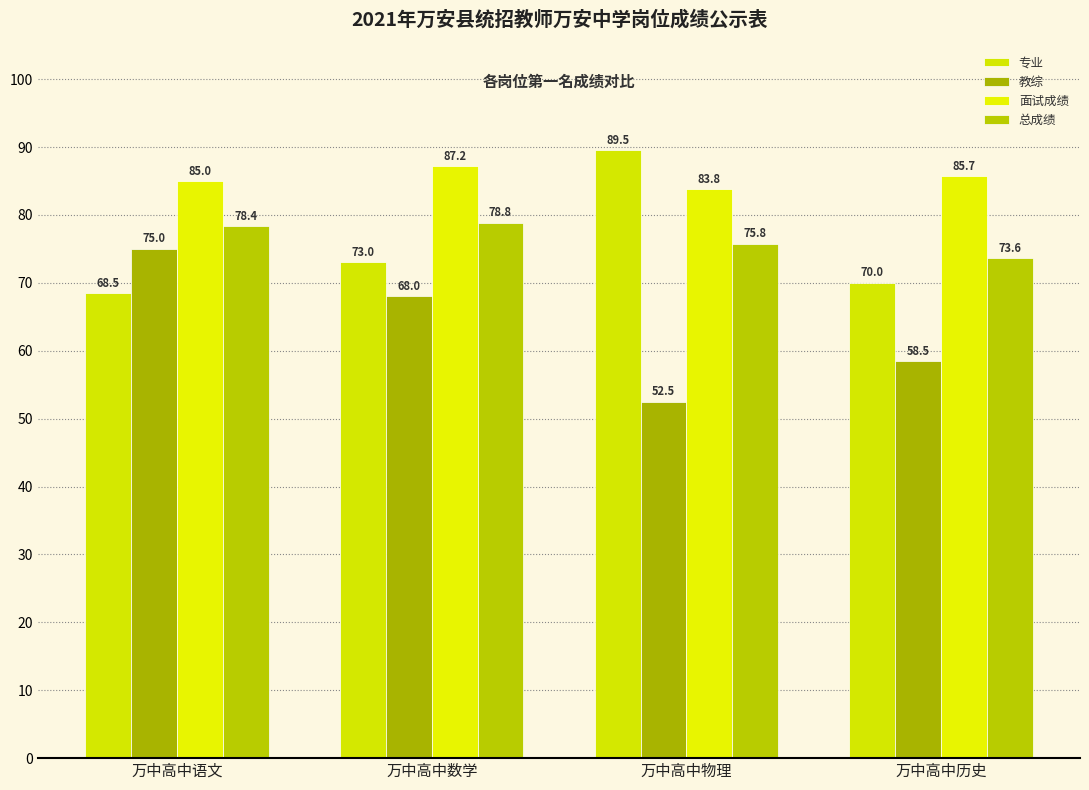

The value of 专业 at 万中高中历史 is 102.0. True or false?

False